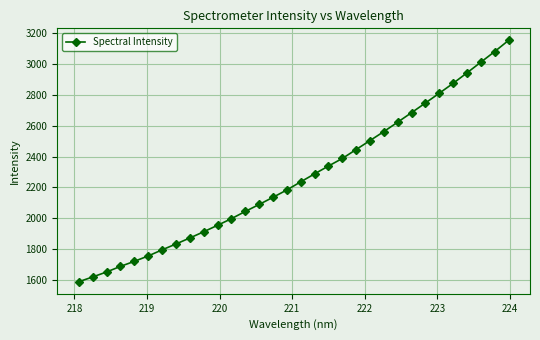

True or false: the data has more than 0 interior local peaks.

False